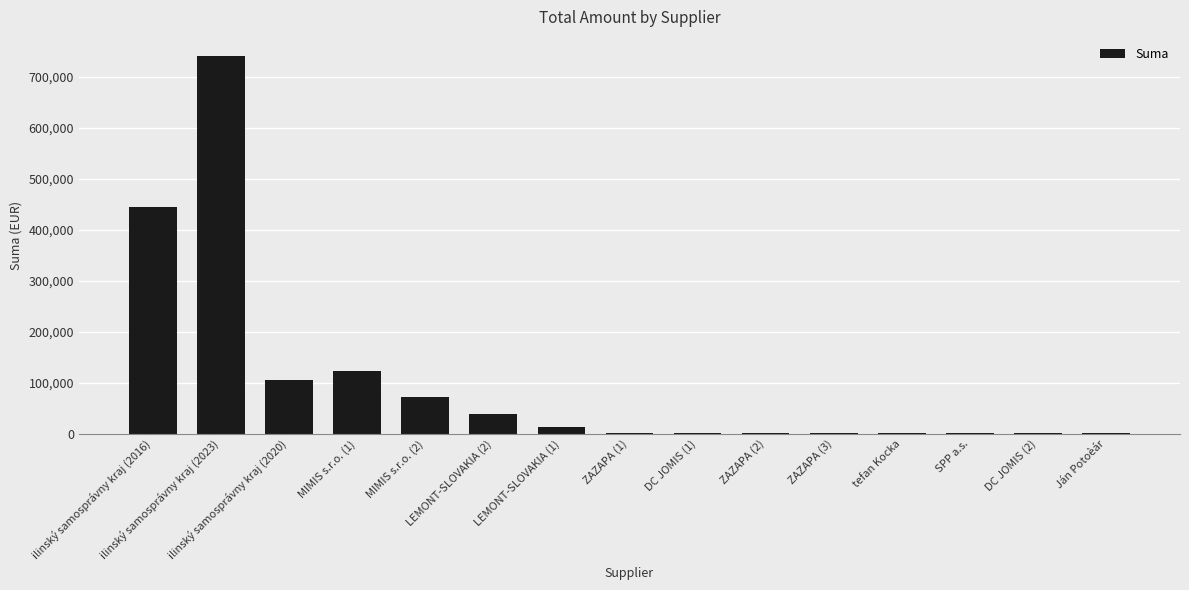

What is the maximum value shown in the chart?

740912.3